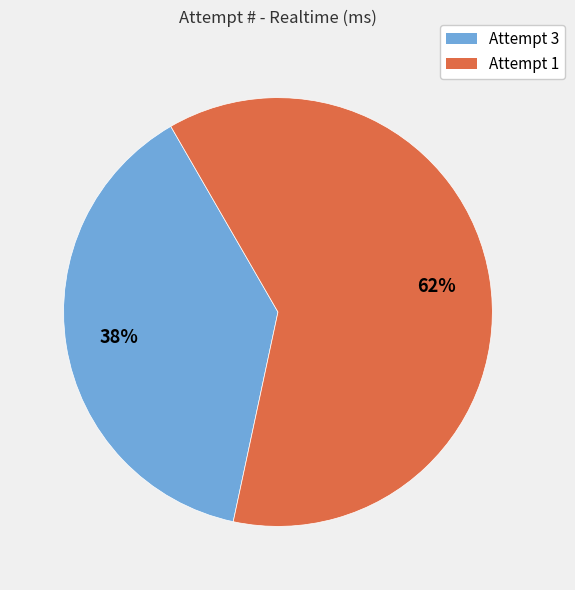

Between Attempt 3 and Attempt 1, which is larger?

Attempt 1